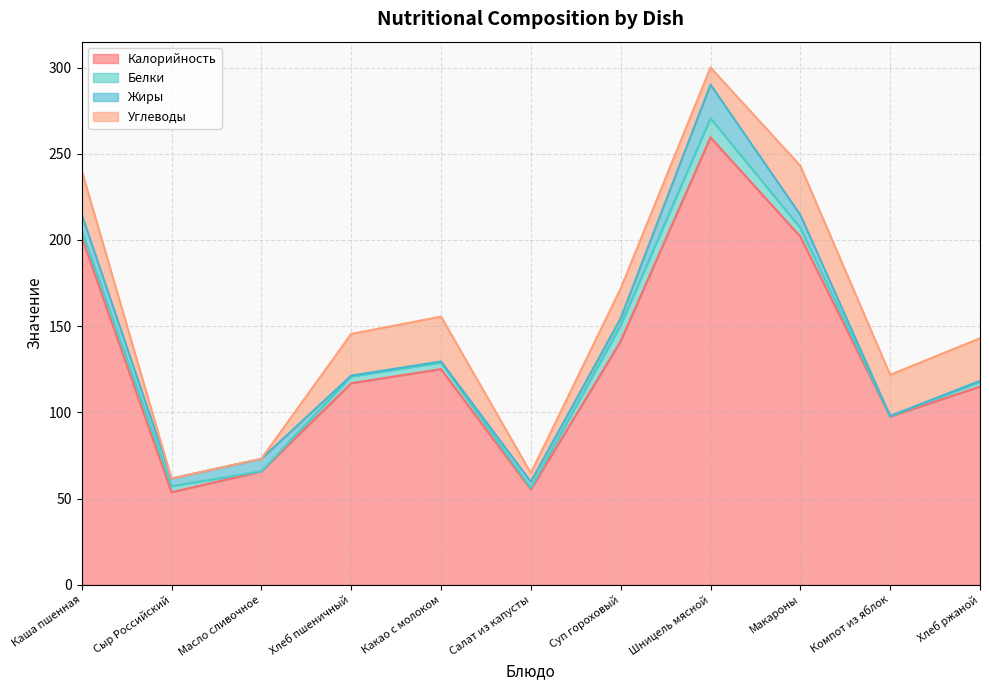

The Углеводы series shows 24.7 at Хлеб ржаной. True or false?

True